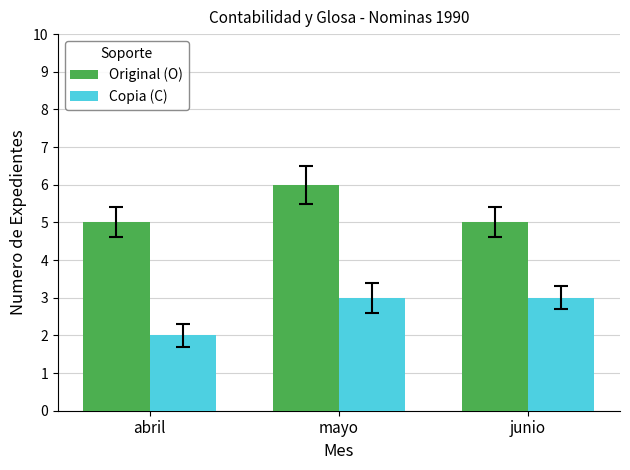

At how many categories does at least one series exceed 3?

3